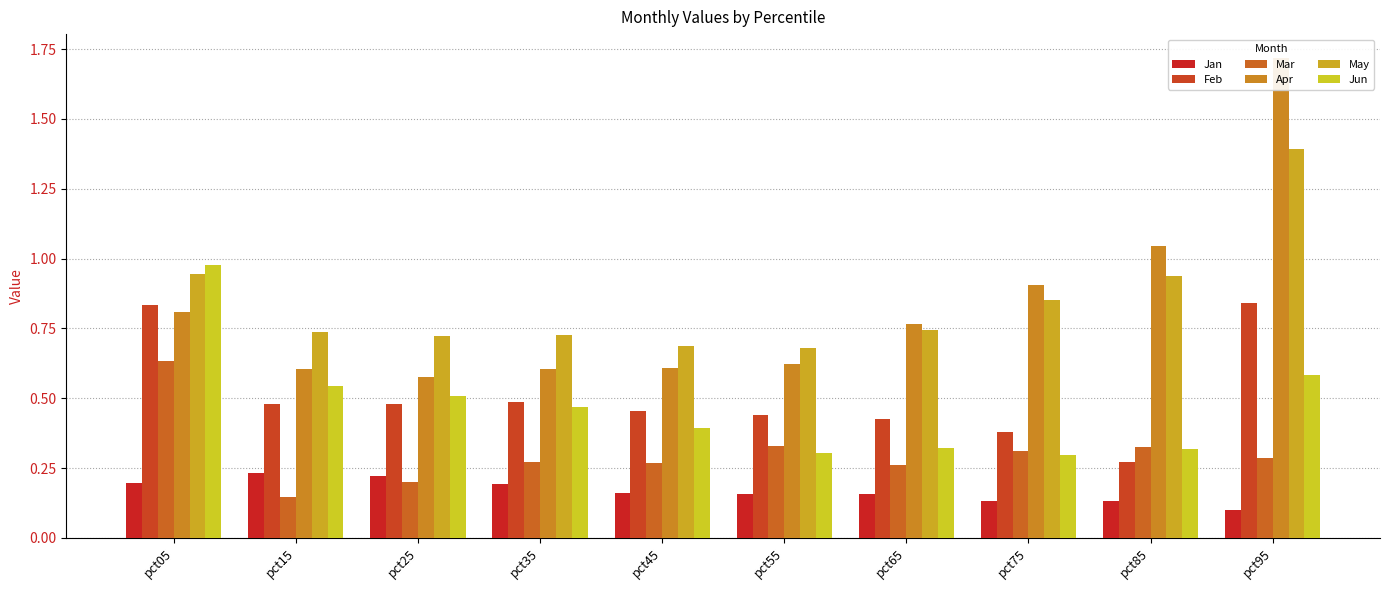

At which category is the sum across all series the highest?

pct95